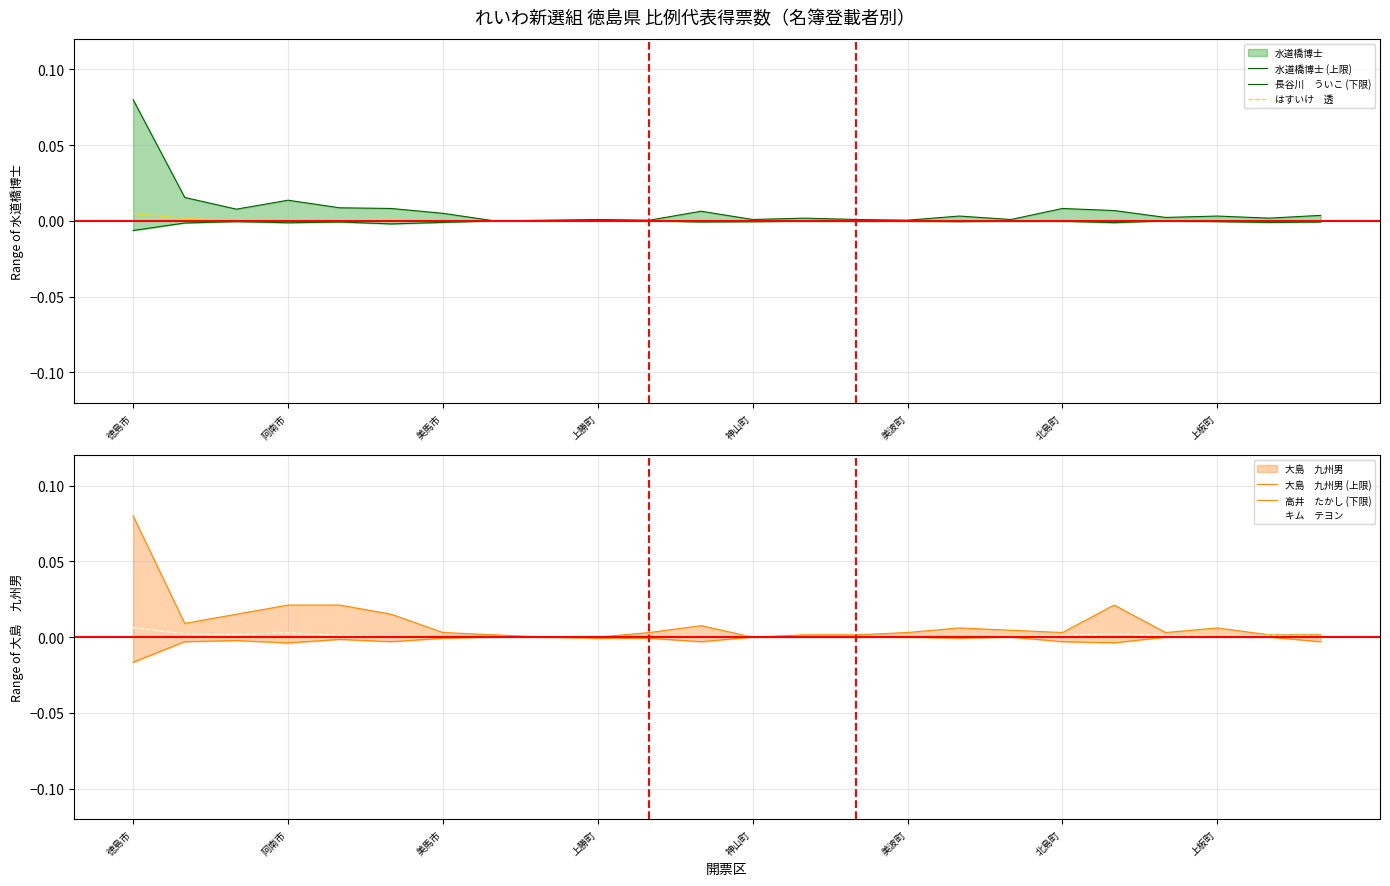

Which category has the lowest value in the はすいけ　透 series?

美馬市